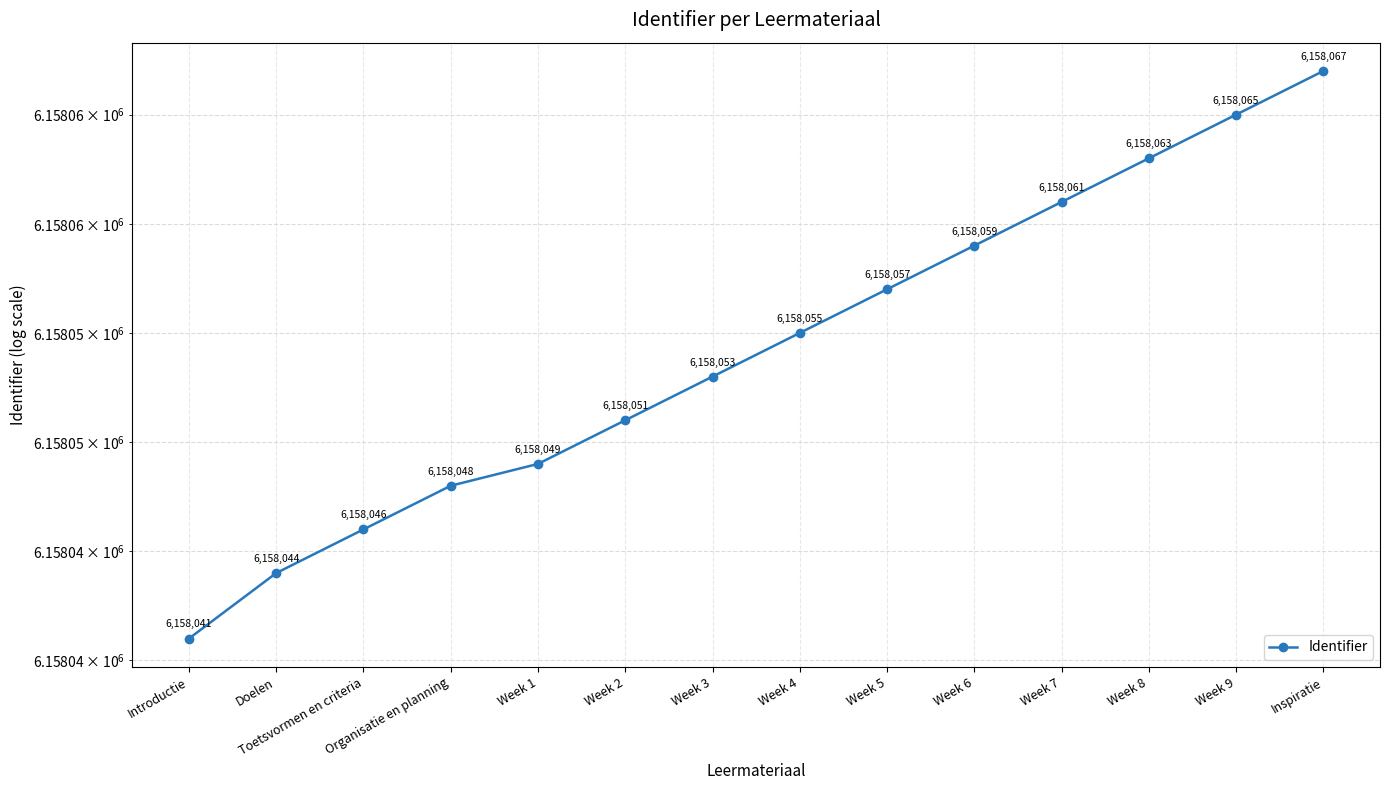

Where is the data nearest to the value 6158054?

Week 3